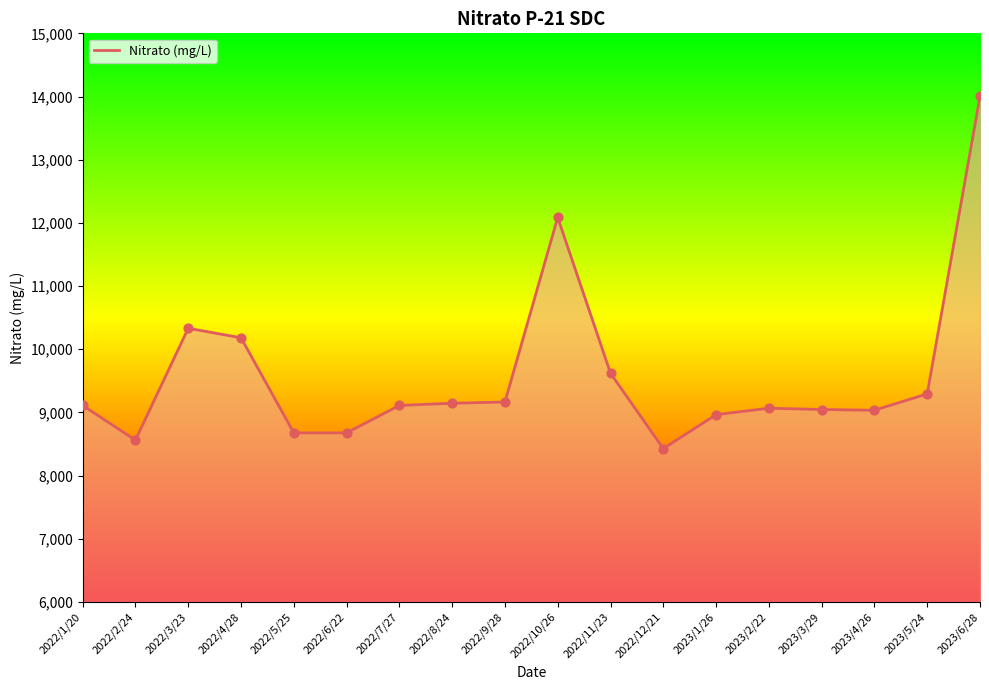

What is the change in value from 2022/4/28 to 2022/8/24?

-1035.9